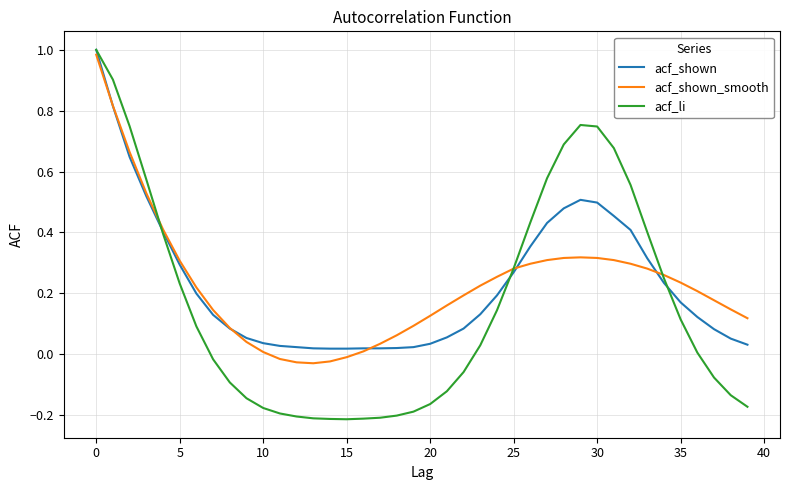

Which series has the largest range (max minus min)?

acf_li